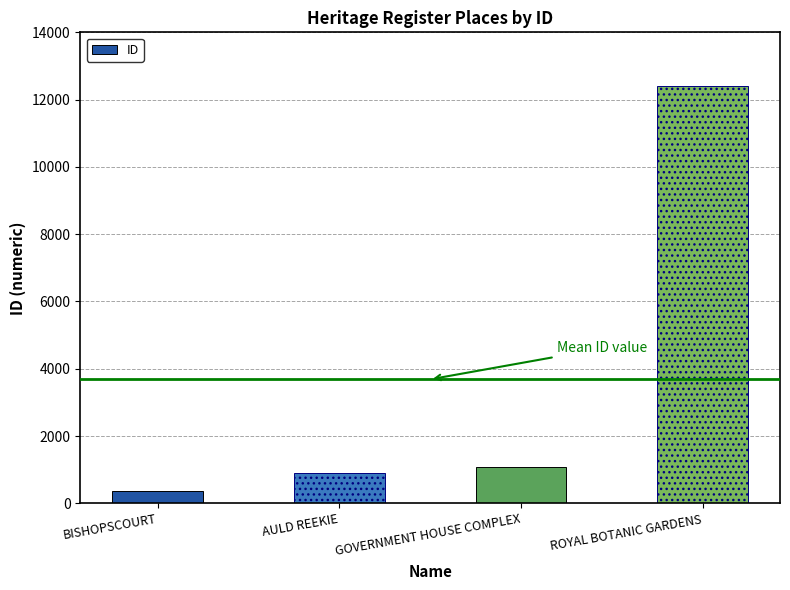

Reading left to right, transcribe all the data shown in this chart.

BISHOPSCOURT=358	AULD REEKIE=903	GOVERNMENT HOUSE COMPLEX=1074	ROYAL BOTANIC GARDENS=12407